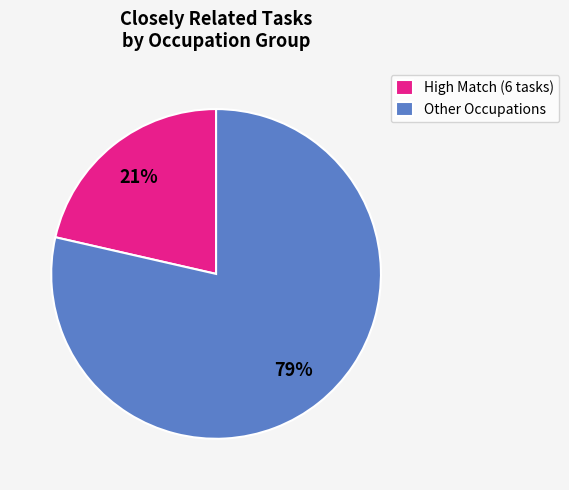

How many slices are in this pie chart?

2